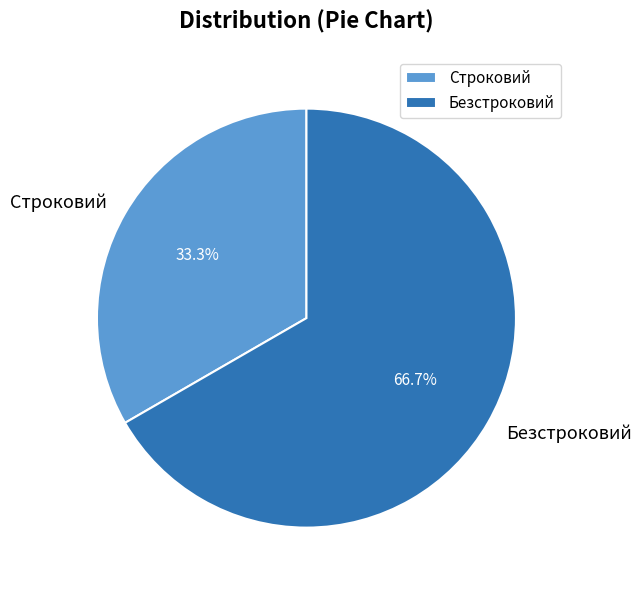

How many segments does this pie chart have?

2